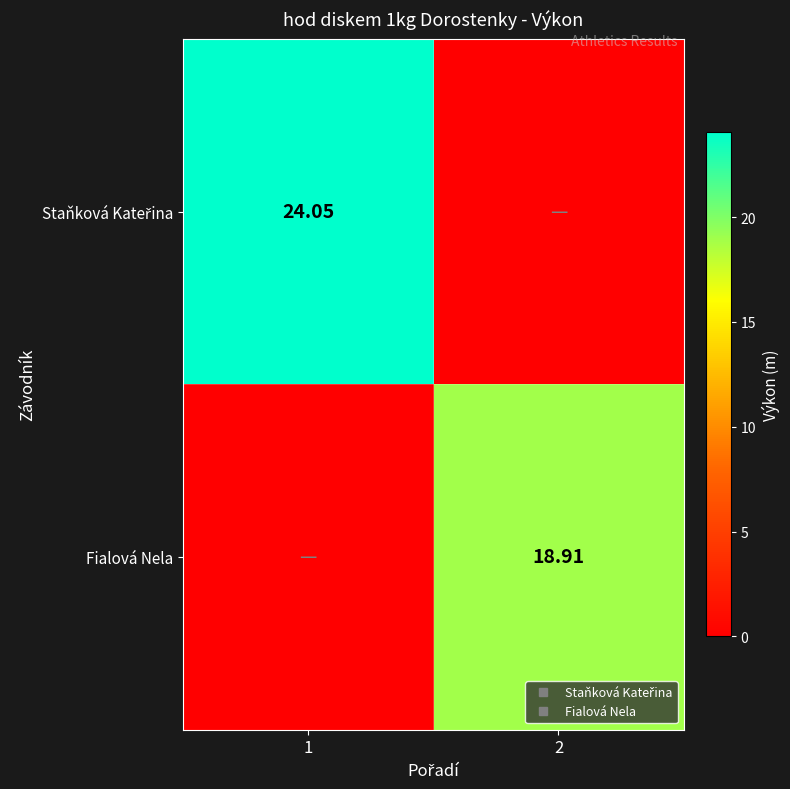

At 1, list the series in order from smallest to largest.

Fialová Nela, Staňková Kateřina